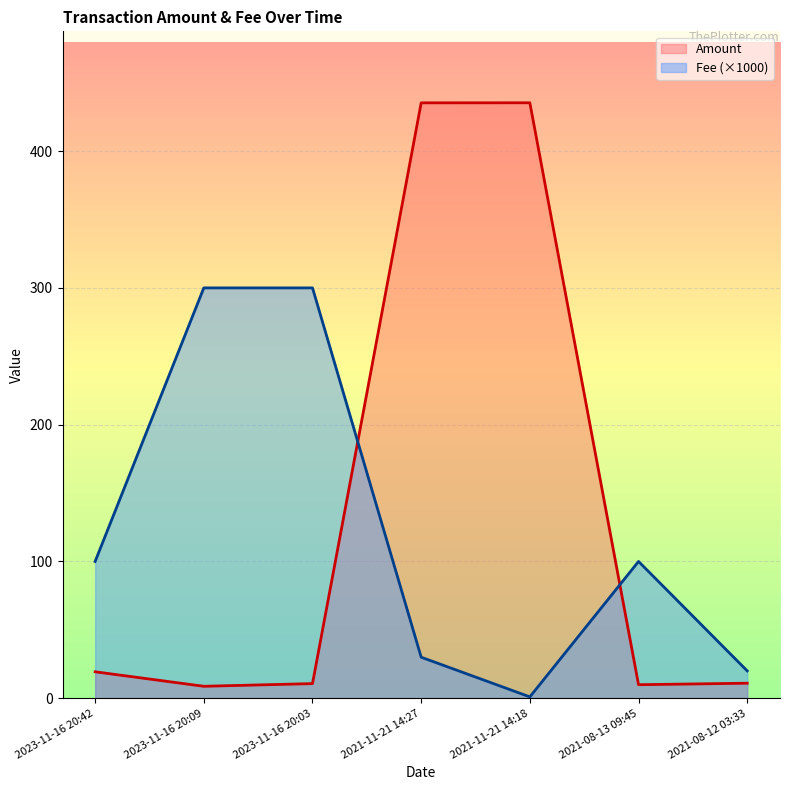

What is the label of the 7th point from the right?

2023-11-16 20:42